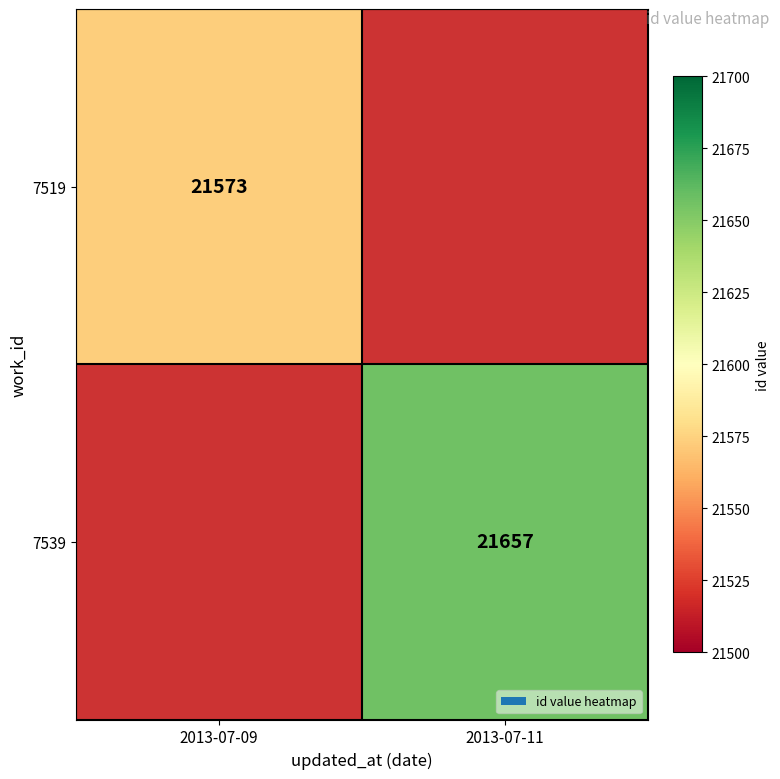

The value of 7519 at 2013-07-09 is 8794. True or false?

False